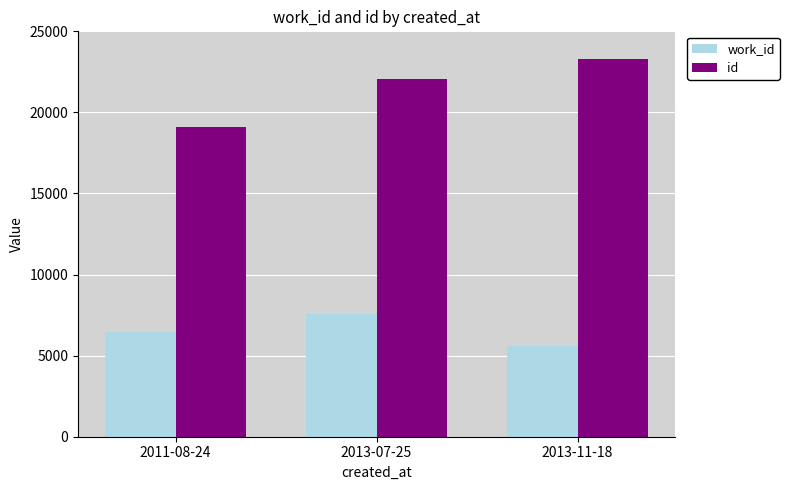

What is the total value across all series at 2013-07-25?

29608